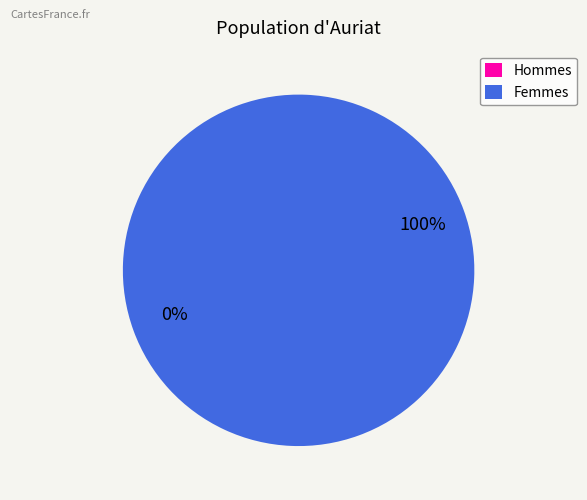

The Femmes slice represents 86% of the pie. True or false?

False